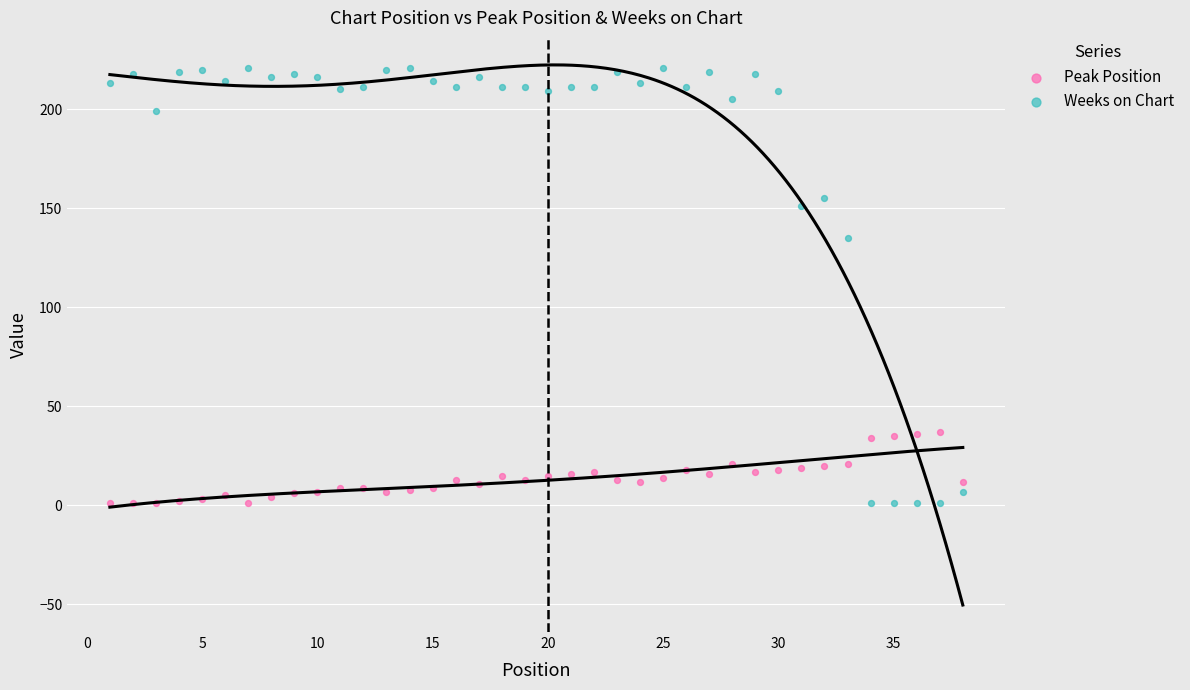

Across all data points, what is the range of Y values (max minus min)?

220